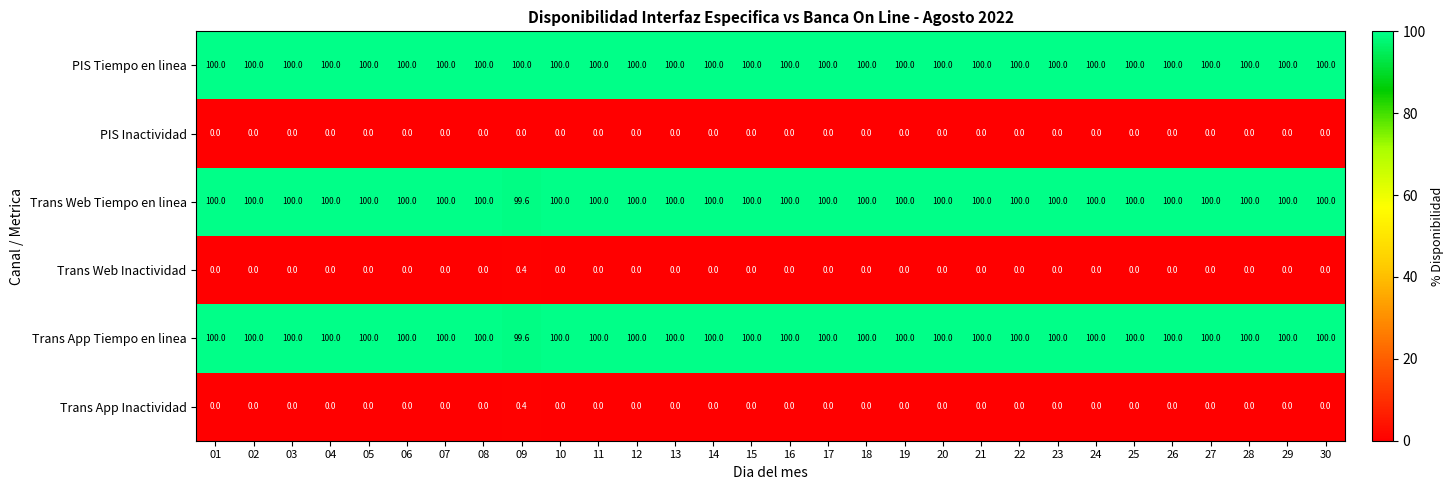

The value of Trans Web Inactividad at 01 is 0.2. True or false?

False